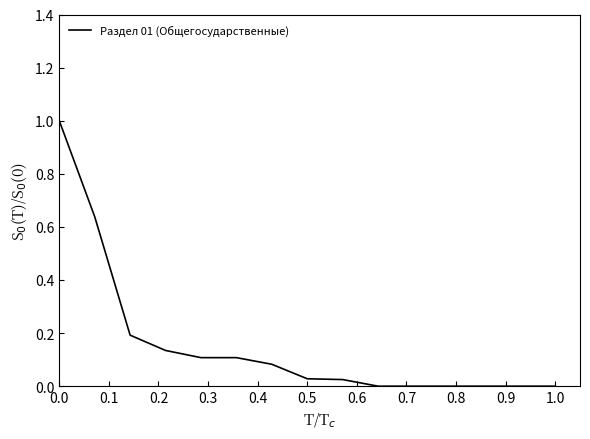

What is the difference between the maximum and minimum values?

1.0